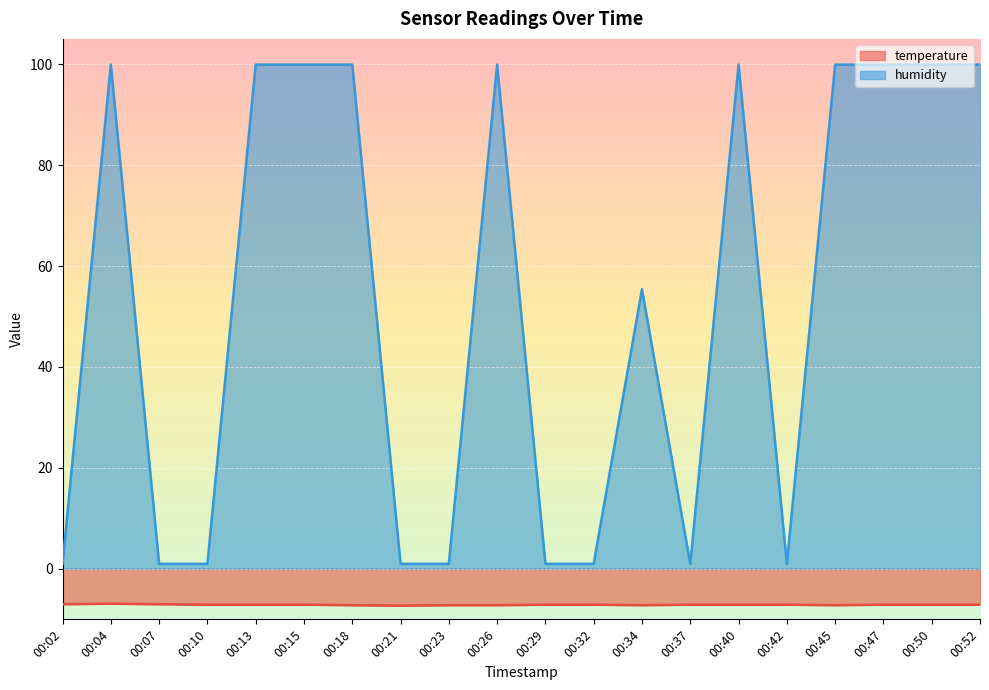

What are all the series names shown in the legend?

temperature, humidity